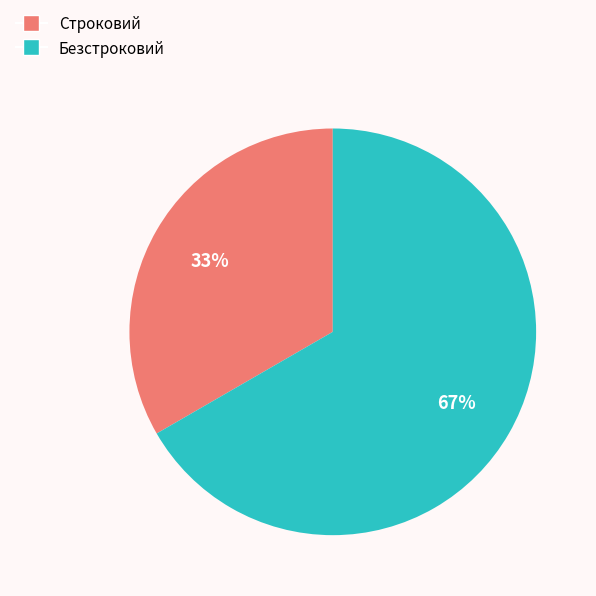

What is the largest slice in the pie chart?

Безстроковий